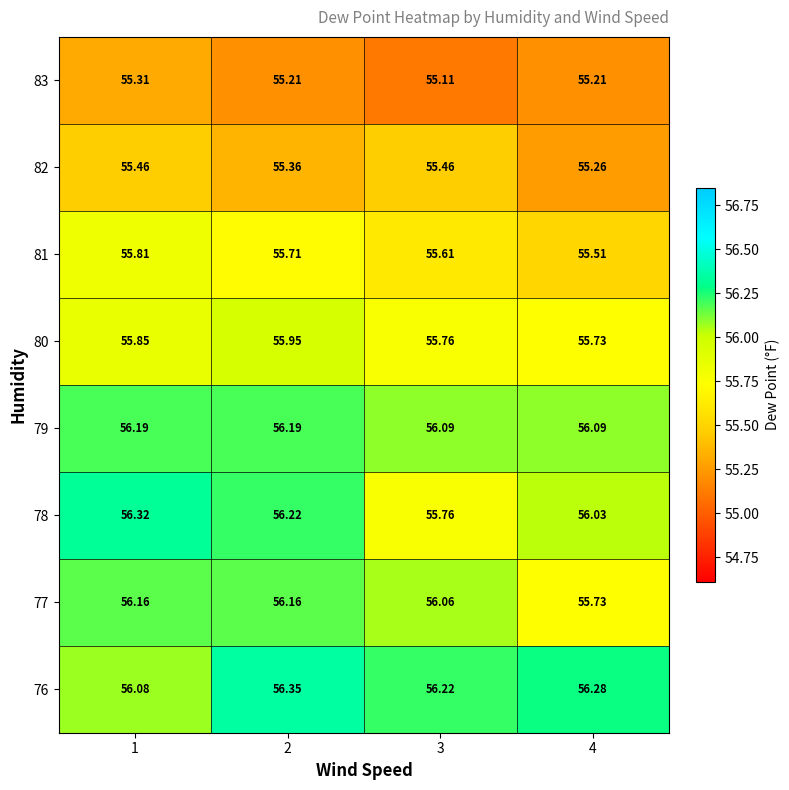

Is the value of 79 at 4 greater than the value of 83 at 4?

Yes